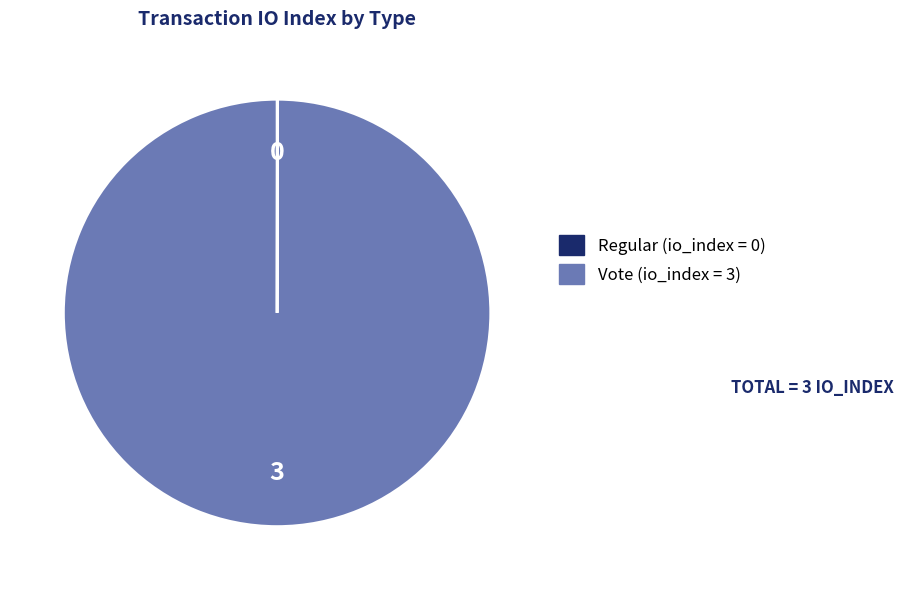

Which slice represents more than half of the pie?

Vote